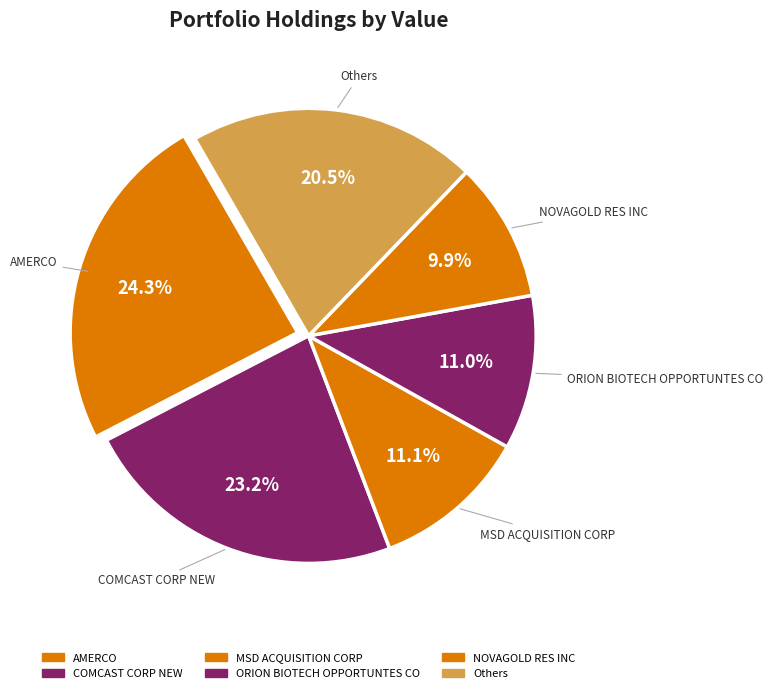

How many slices are in this pie chart?

6